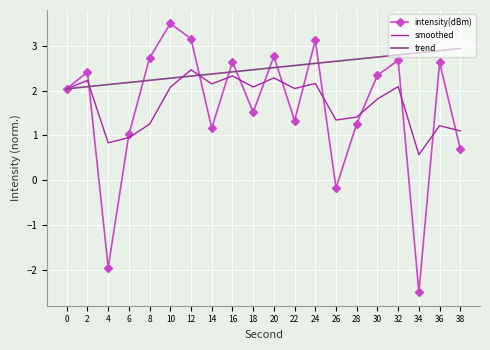

Is it true that intensity(dBm) equals 4.4 at 20?

False